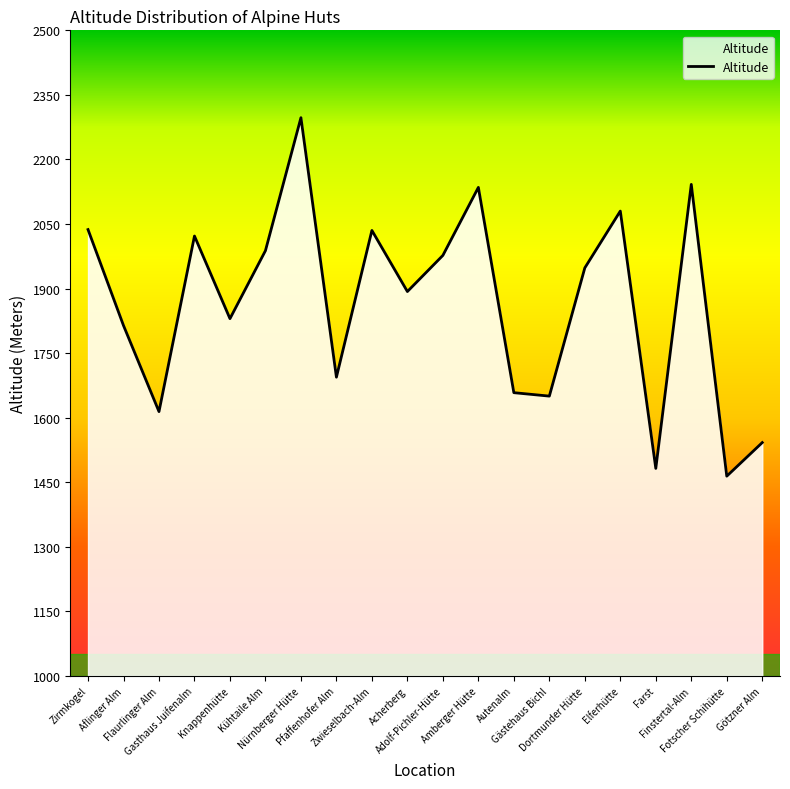

At which category does the data reach its first local peak?

Gasthaus Juifenalm